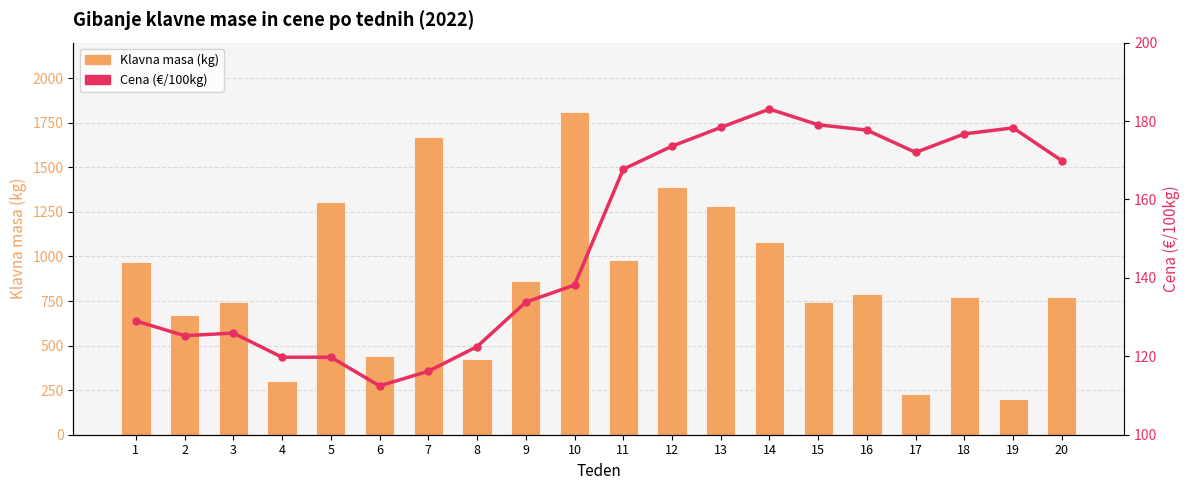

The value of Cena (€/100kg) at 15 is 179.1. True or false?

True